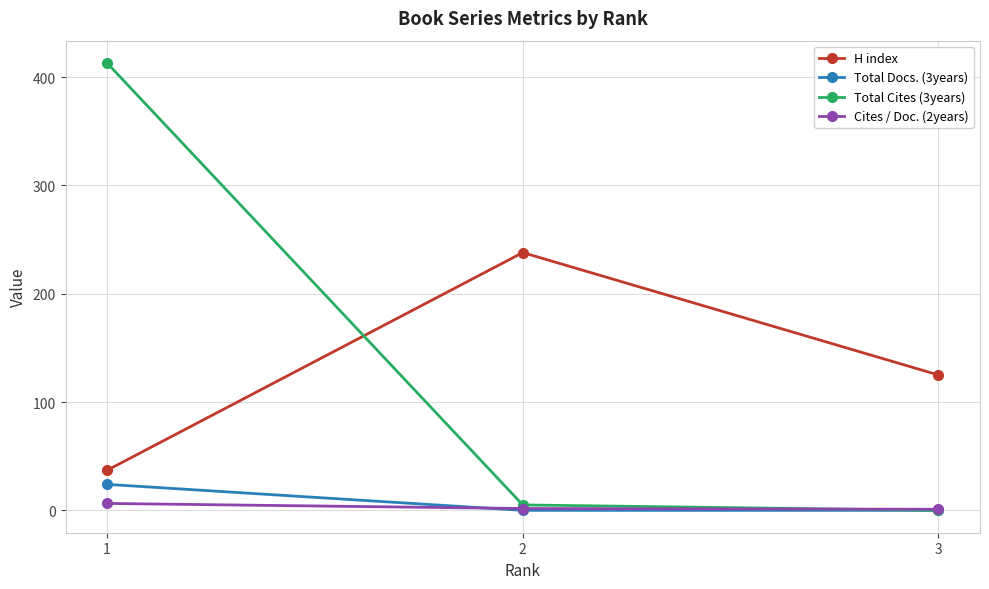

What is the sum of all Cites / Doc. (2years) values?

9.1